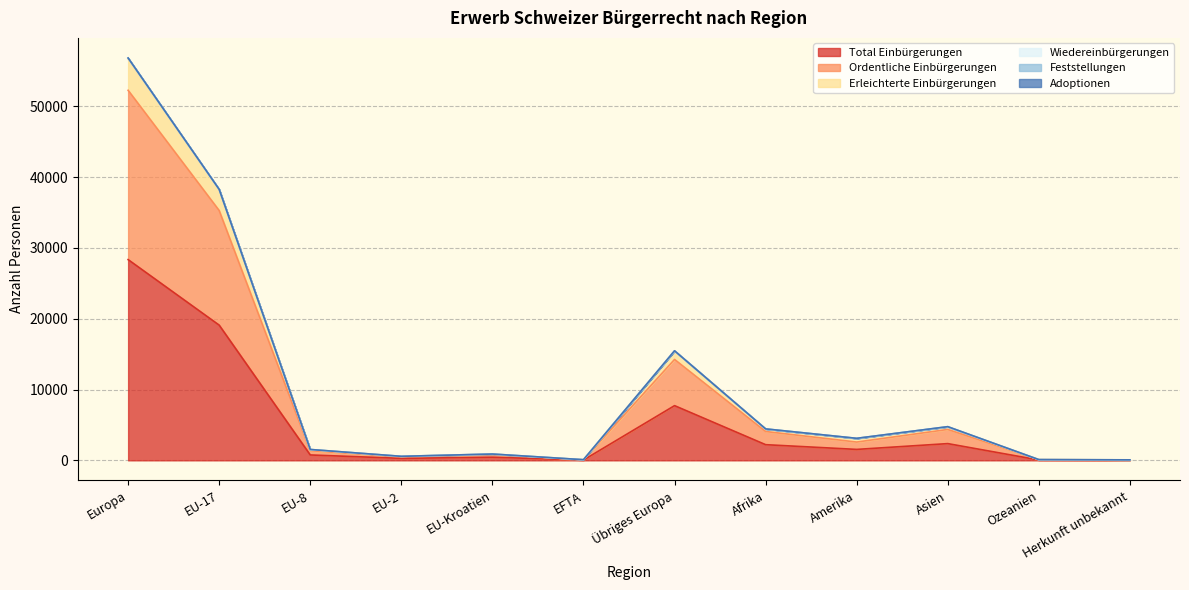

At which label does Total Einbürgerungen reach its peak?

Europa